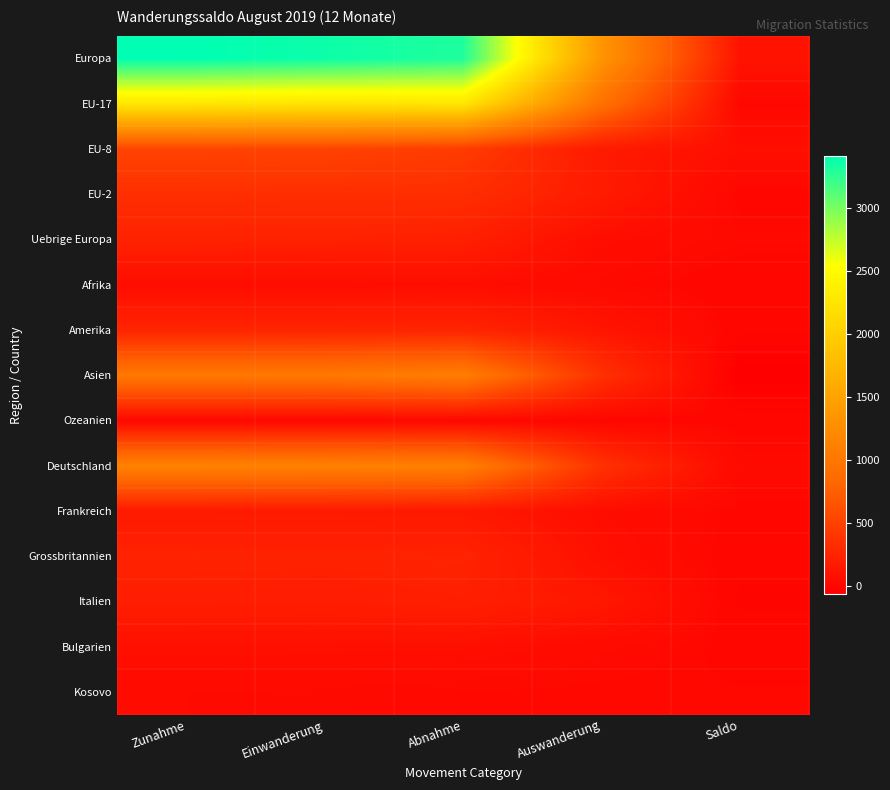

Reading left to right, transcribe all the data shown in this chart.

Europa: Zunahme=3410	Einwanderung=3364	Abnahme=3304	Auswanderung=1344	Saldo=106
EU-17: Zunahme=2267	Einwanderung=2236	Abnahme=2256	Auswanderung=928	Saldo=11
EU-8: Zunahme=516	Einwanderung=510	Abnahme=445	Auswanderung=165	Saldo=71
EU-2: Zunahme=336	Einwanderung=334	Abnahme=331	Auswanderung=171	Saldo=5
Uebrige Europa: Zunahme=233	Einwanderung=228	Abnahme=211	Auswanderung=60	Saldo=22
Afrika: Zunahme=53	Einwanderung=53	Abnahme=60	Auswanderung=26	Saldo=-7
Amerika: Zunahme=252	Einwanderung=251	Abnahme=254	Auswanderung=125	Saldo=-2
Asien: Zunahme=1014	Einwanderung=1013	Abnahme=1076	Auswanderung=355	Saldo=-62
Ozeanien: Zunahme=12	Einwanderung=12	Abnahme=8	Auswanderung=3	Saldo=4
Deutschland: Zunahme=1127	Einwanderung=1117	Abnahme=1099	Auswanderung=362	Saldo=28
Frankreich: Zunahme=158	Einwanderung=157	Abnahme=151	Auswanderung=56	Saldo=7
Grossbritannien: Zunahme=237	Einwanderung=232	Abnahme=241	Auswanderung=78	Saldo=-4
Italien: Zunahme=202	Einwanderung=195	Abnahme=213	Auswanderung=141	Saldo=-11
Bulgarien: Zunahme=75	Einwanderung=74	Abnahme=71	Auswanderung=37	Saldo=4
Kosovo: Zunahme=33	Einwanderung=29	Abnahme=19	Auswanderung=14	Saldo=14